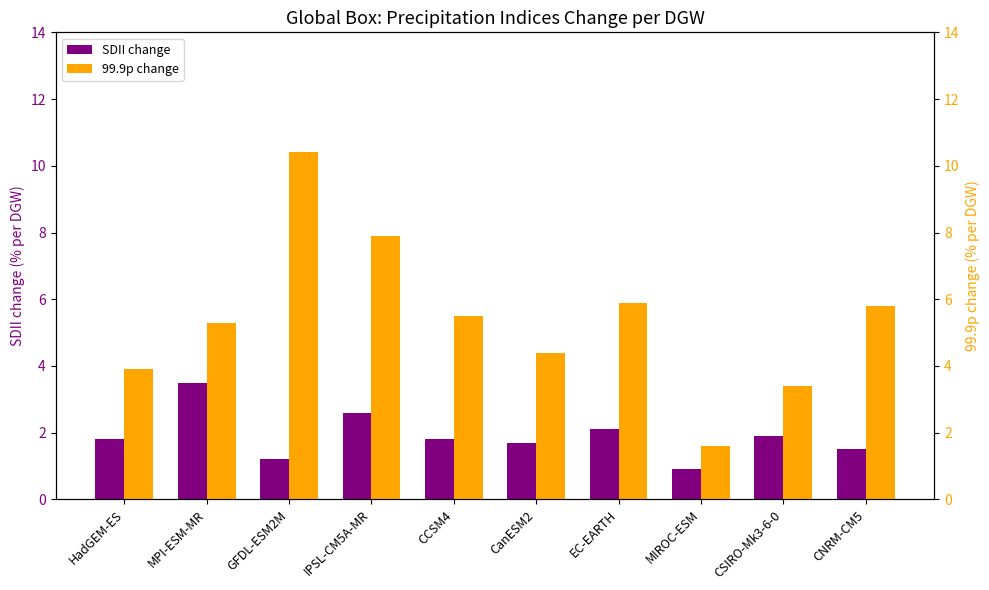

How many groups of bars are there?

10